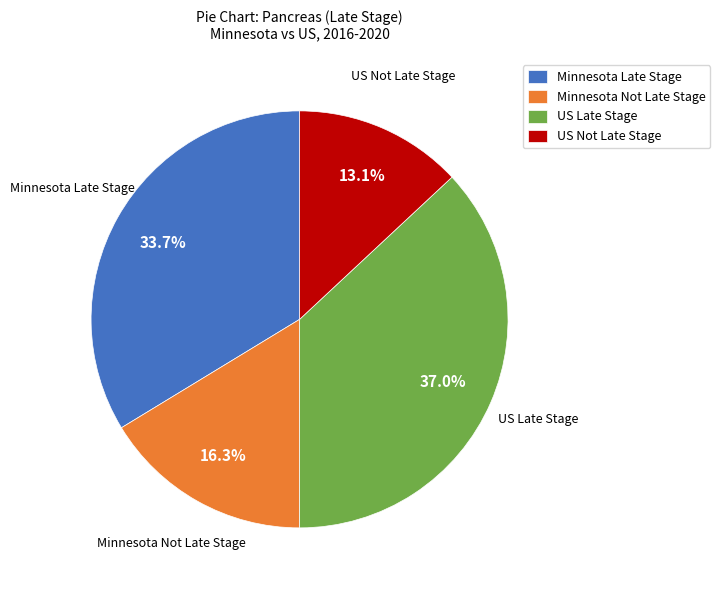

Which category has the smallest portion of the pie?

US Not Late Stage